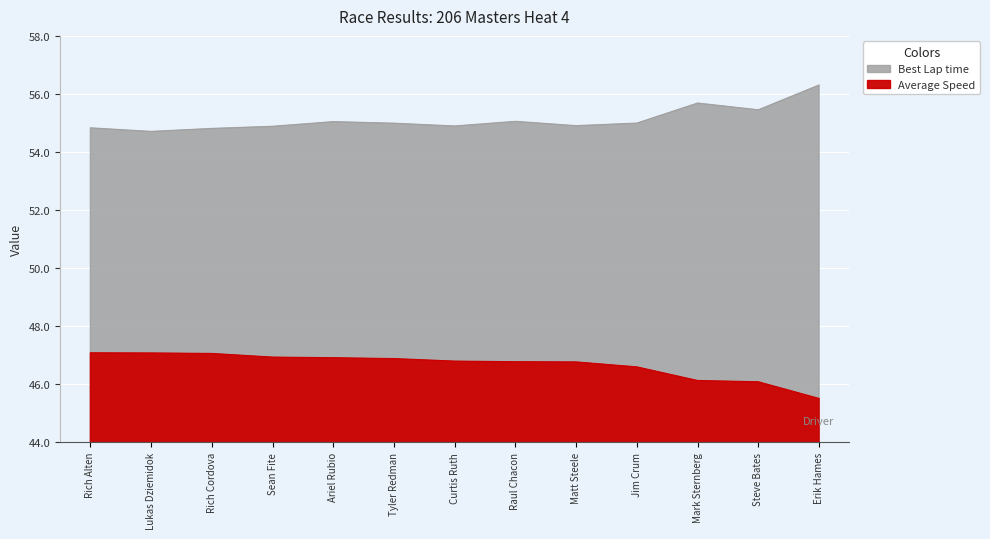

What is the difference between the highest and lowest values at Matt Steele?

8.1